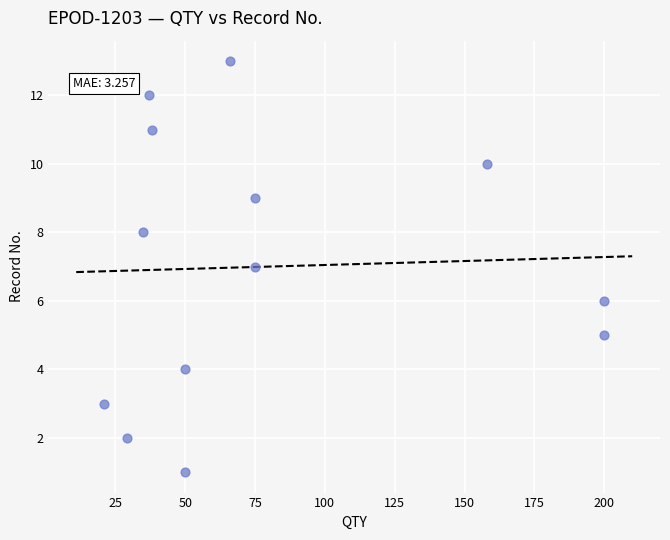

What is the range of Y values (max minus min)?

12